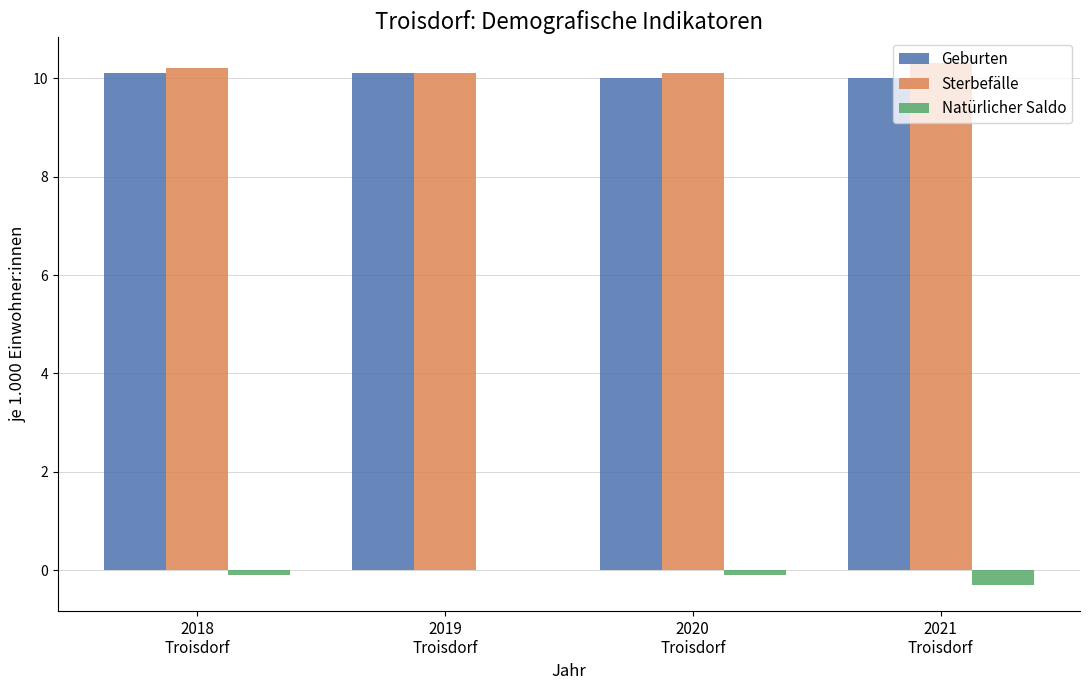

What is the average value of the Natürlicher Saldo series?

-0.1